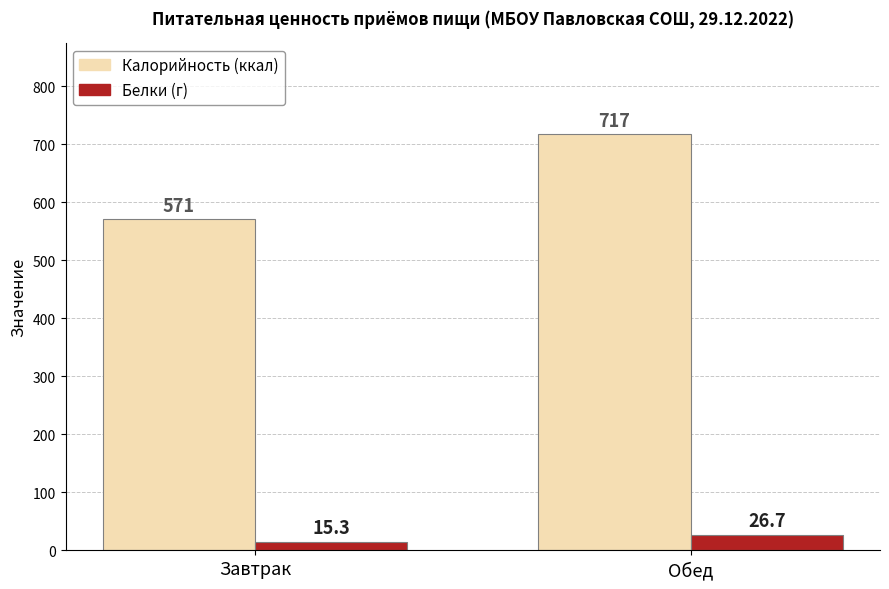

At which category is the sum across all series the highest?

Обед